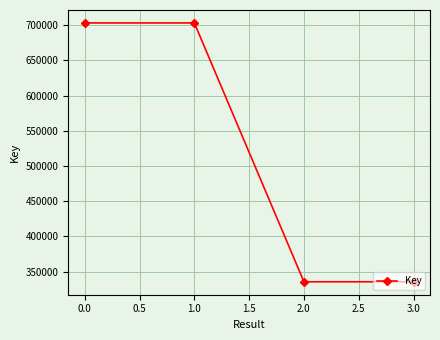

What is the ratio of the value at 1.0 to the value at 0.0?

1.0